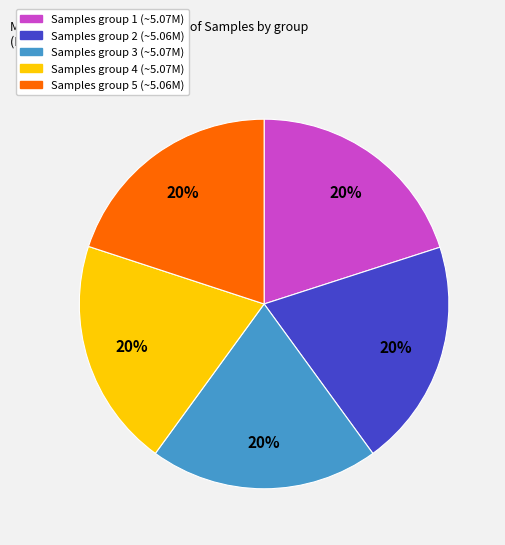

Is it true that Samples group 3 (~5.07M) is 7% of the pie?

False